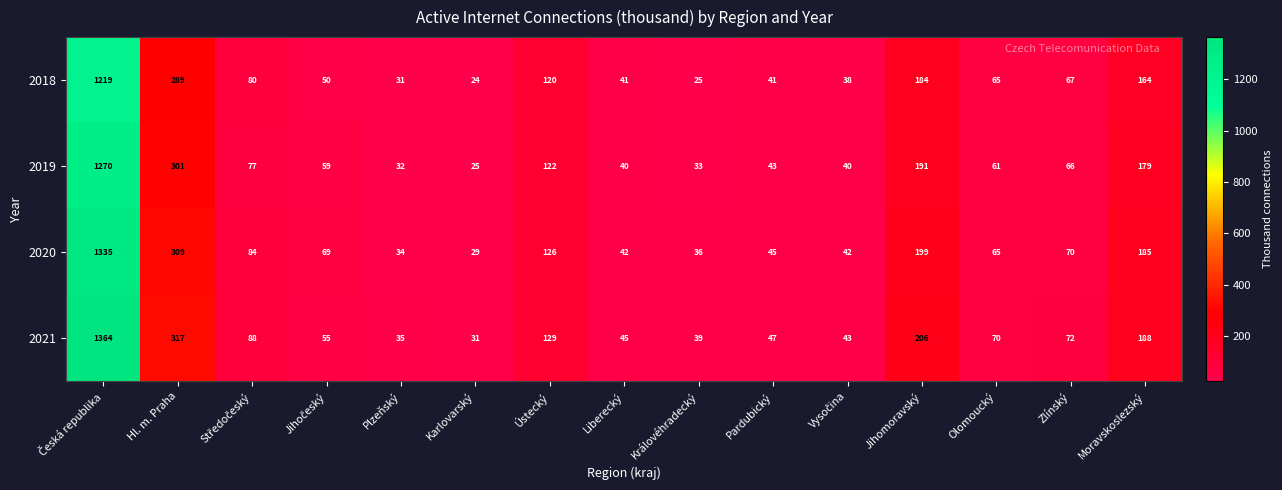

Is it true that 2018 equals 42 at Královéhradecký?

False